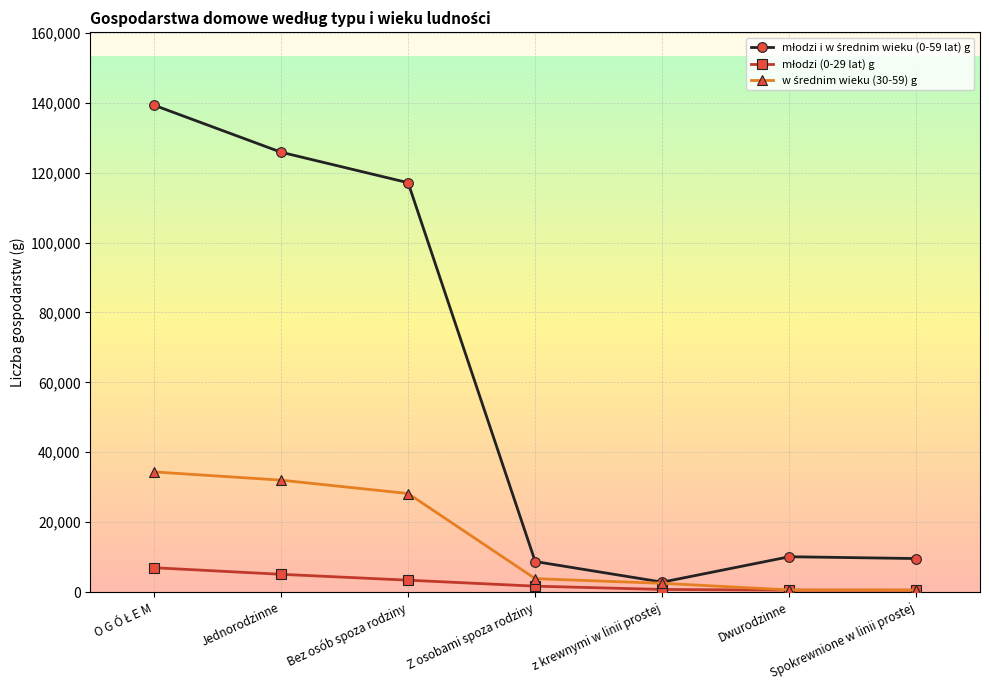

What is the label of the 6th point from the right?

Jednorodzinne